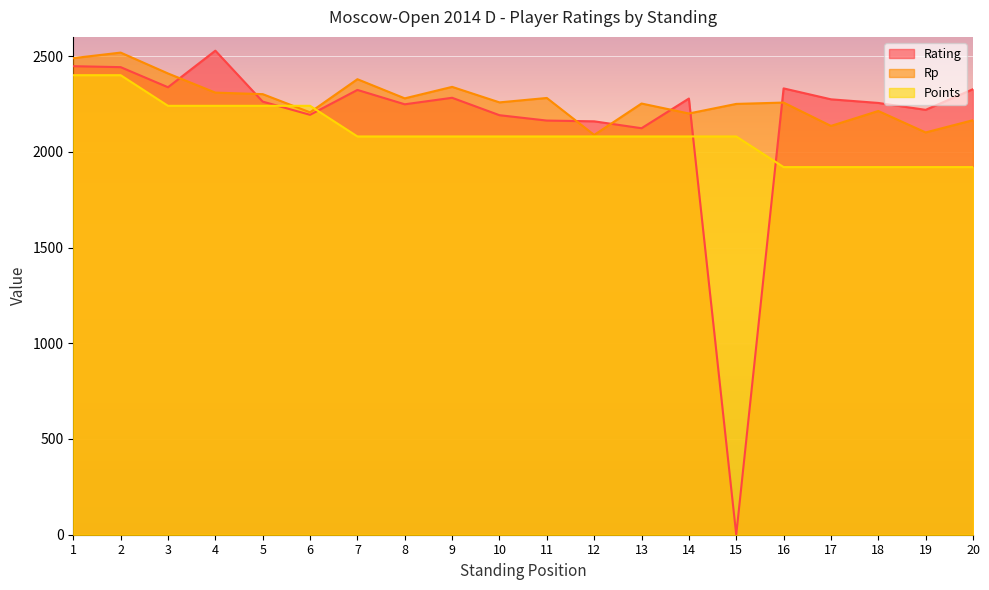

The value of Rating at 3 is 3830. True or false?

False